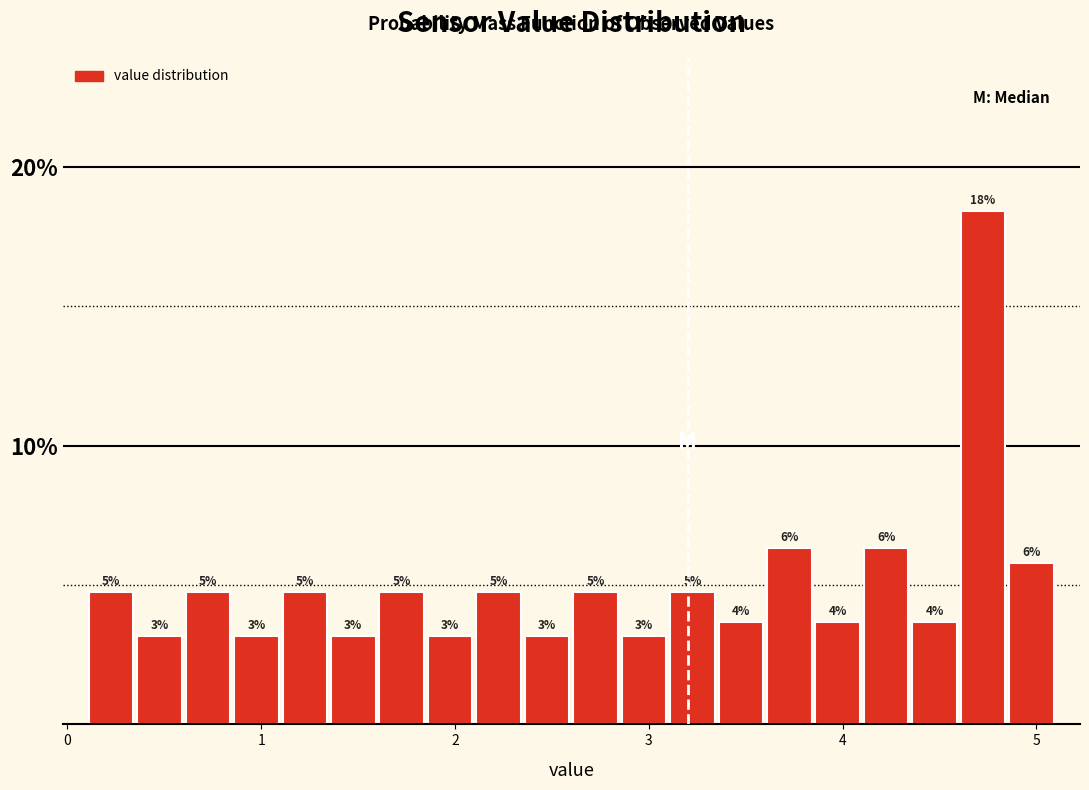

Around what value on the x-axis is the tallest bar? Give the approximate position of its centre, as read against the axis.

4.7